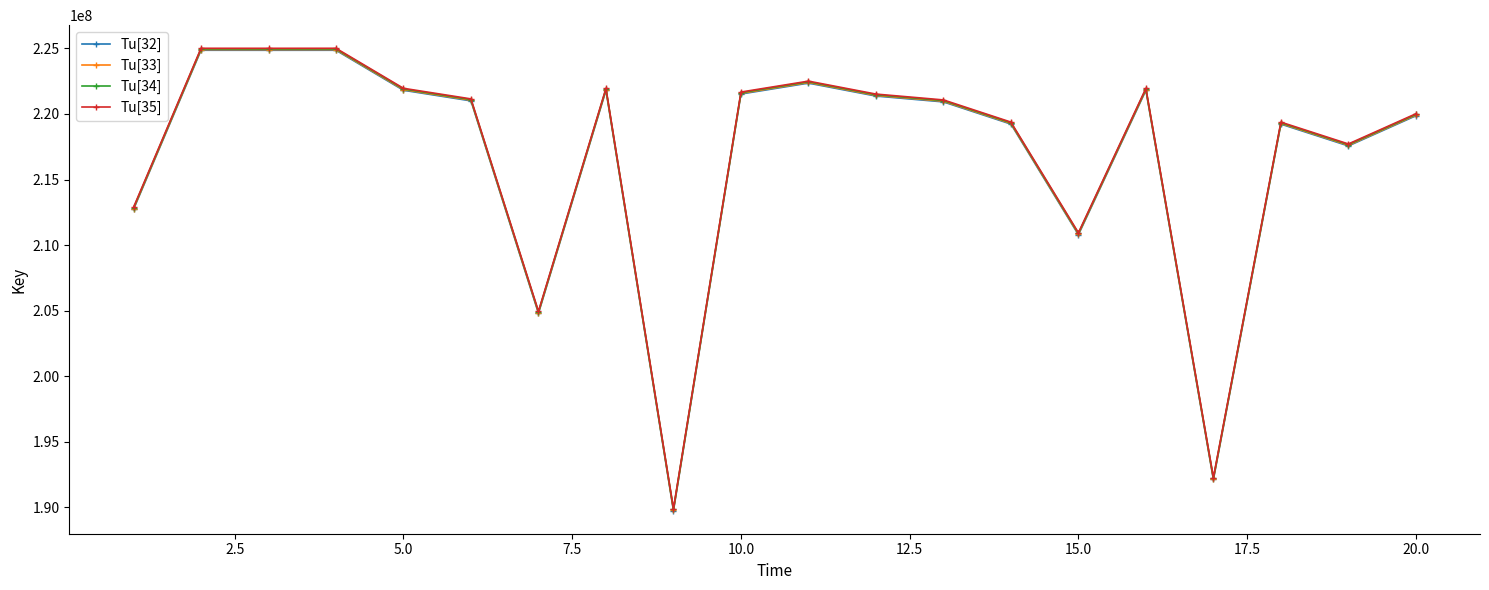

True or false: Tu[34] and Tu[35] intersect in this chart.

False